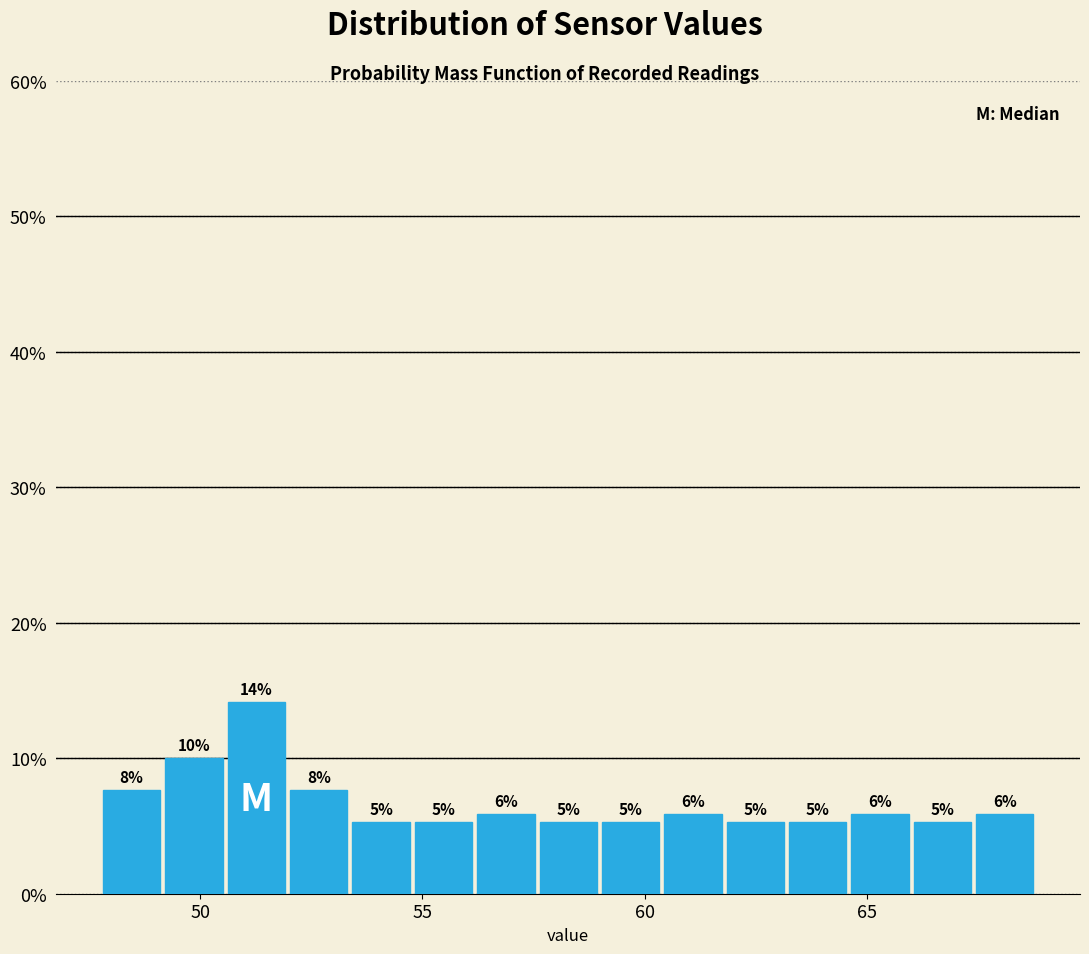

Around what value on the x-axis is the tallest bar? Give the approximate position of its centre, as read against the axis.

51.5